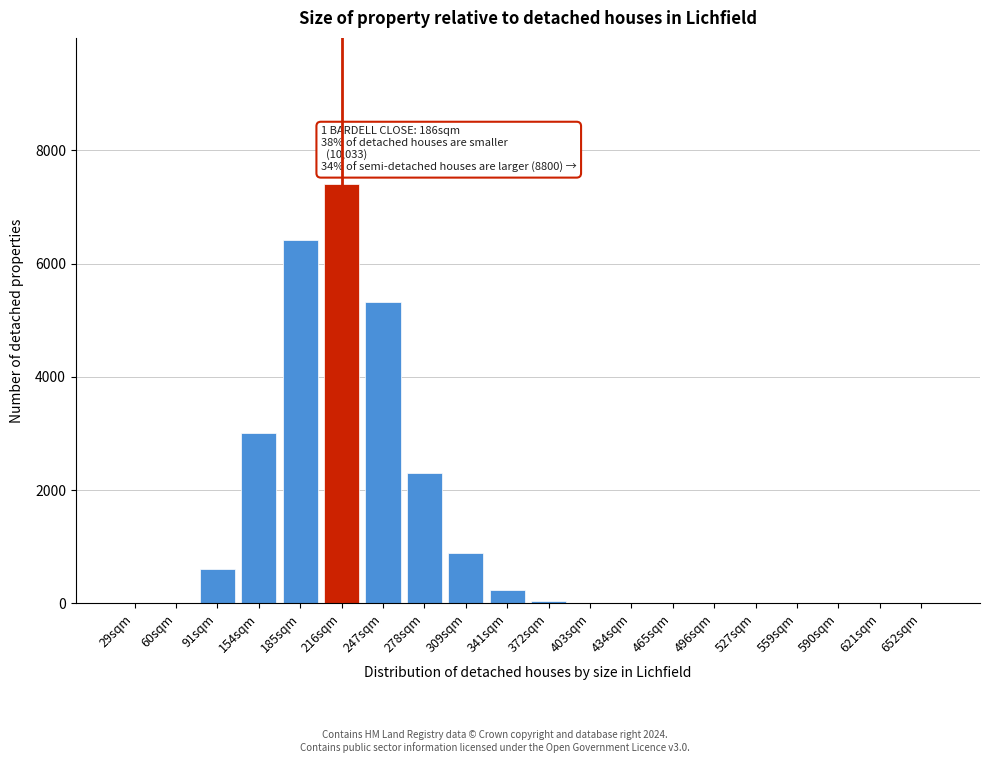

Between 309sqm and 621sqm, which is larger?

309sqm